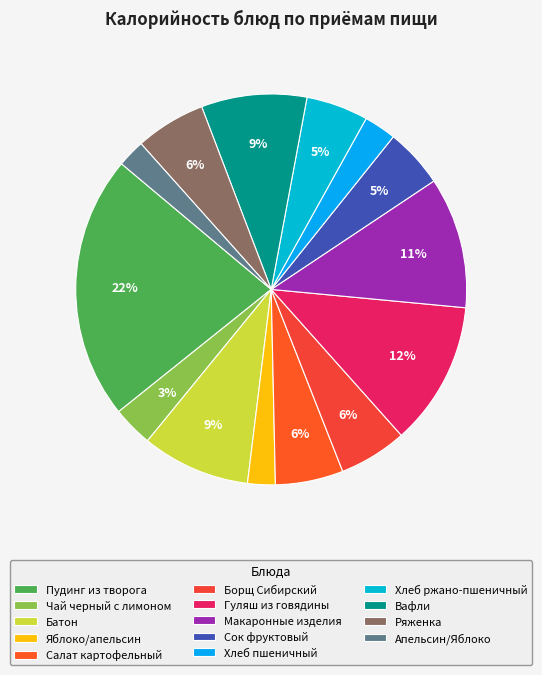

How many segments does this pie chart have?

14